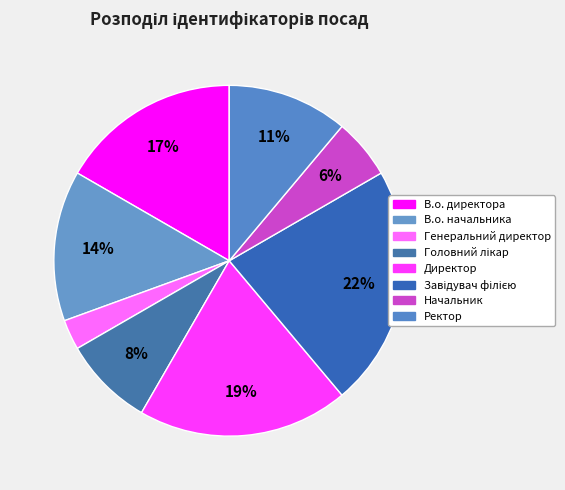

Does В.о. директора account for over 50% of the chart?

No